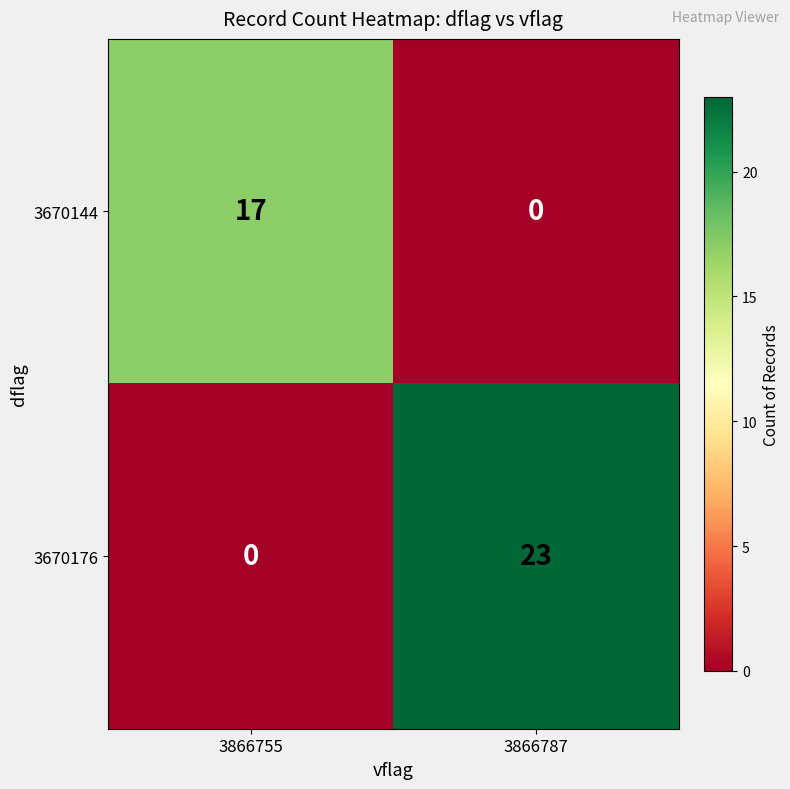

List the series in order of their peak value, lowest first.

3670144, 3670176